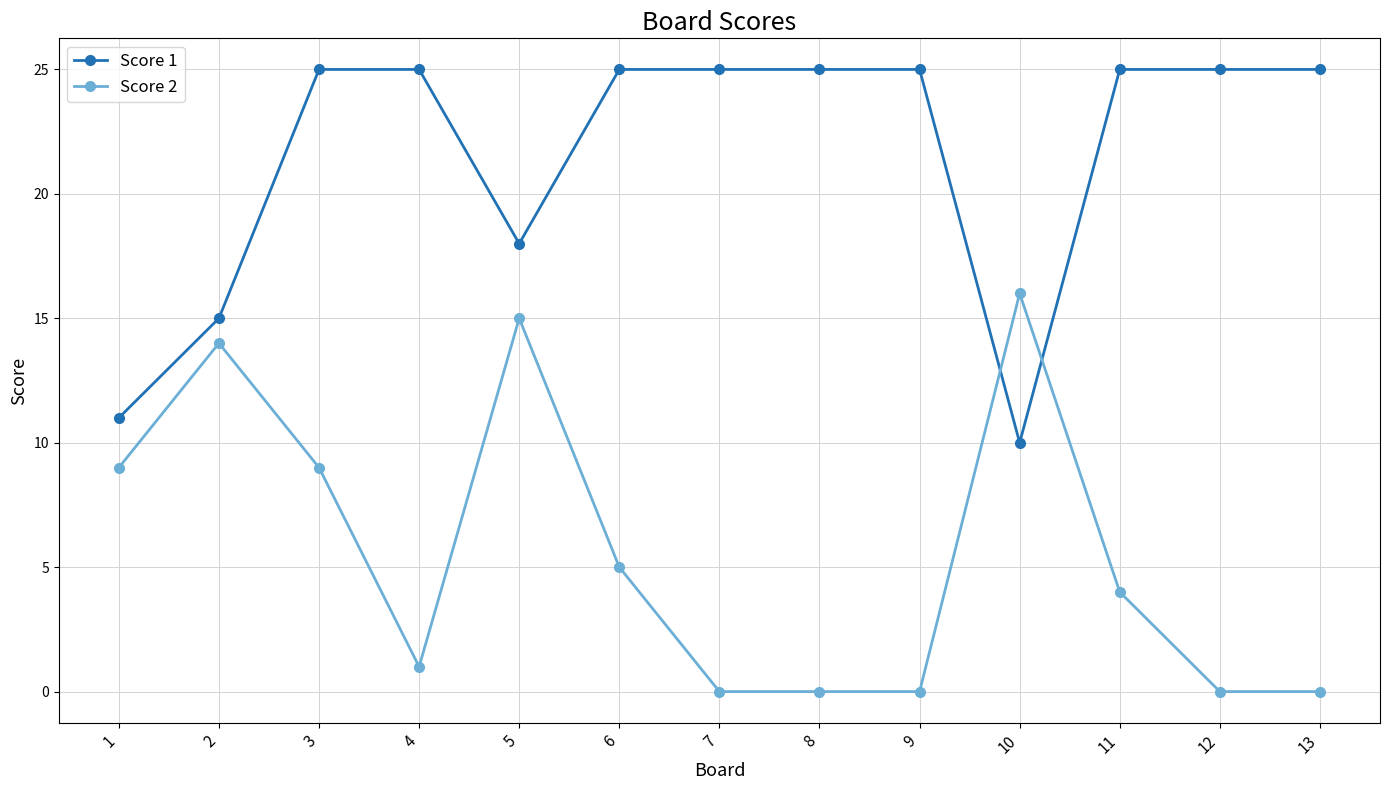

Reading right to left, what are all the values shown in this chart?

Score 1: 13=25	12=25	11=25	10=10	9=25	8=25	7=25	6=25	5=18	4=25	3=25	2=15	1=11
Score 2: 13=0	12=0	11=4	10=16	9=0	8=0	7=0	6=5	5=15	4=1	3=9	2=14	1=9